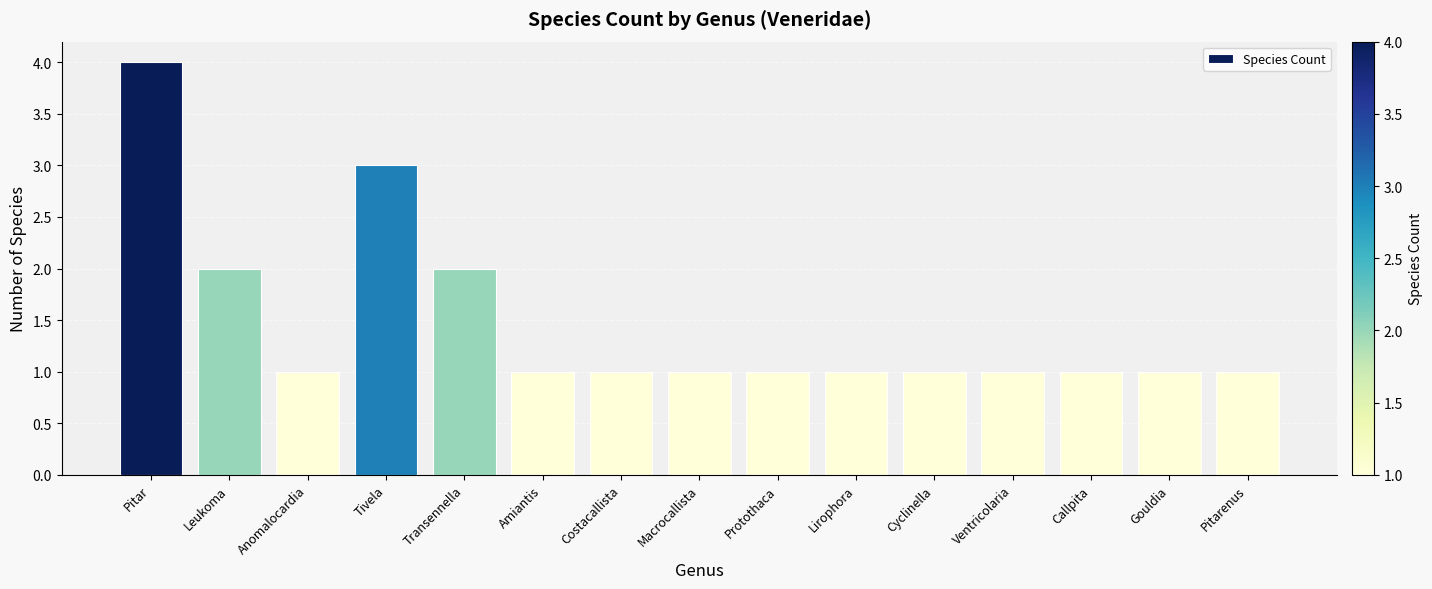

Which label corresponds to the largest value in the chart?

Pitar